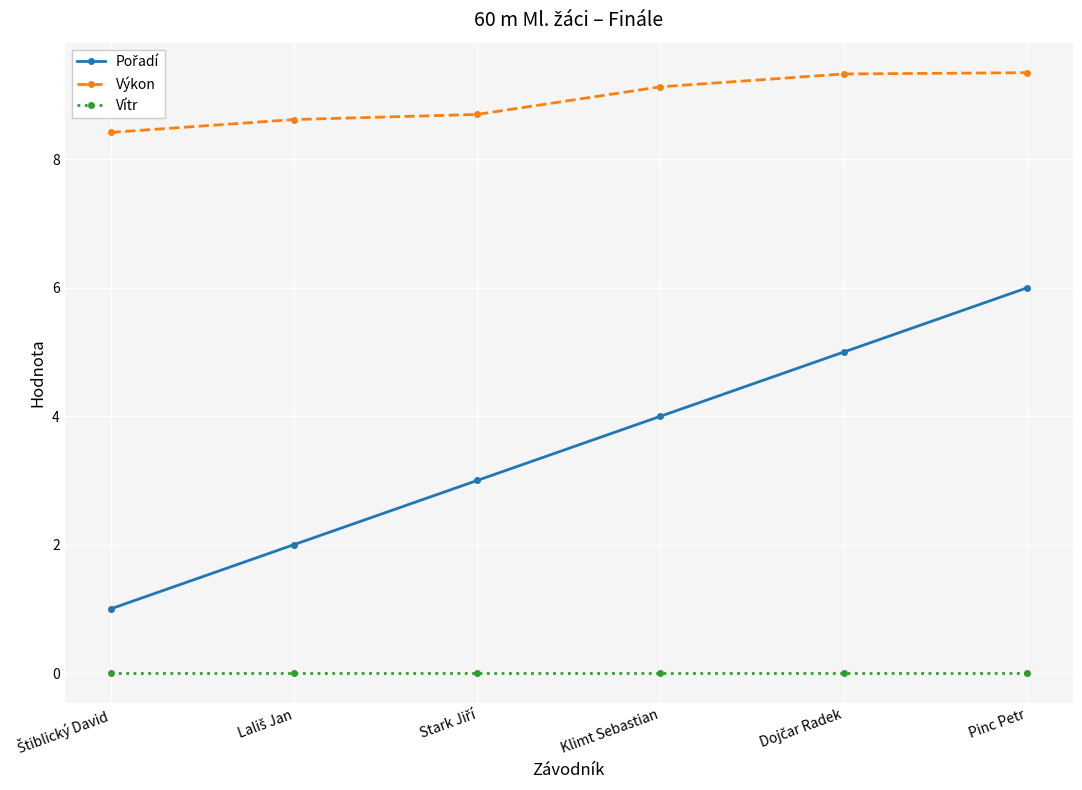

True or false: Vítr and Výkon cross at least once.

False